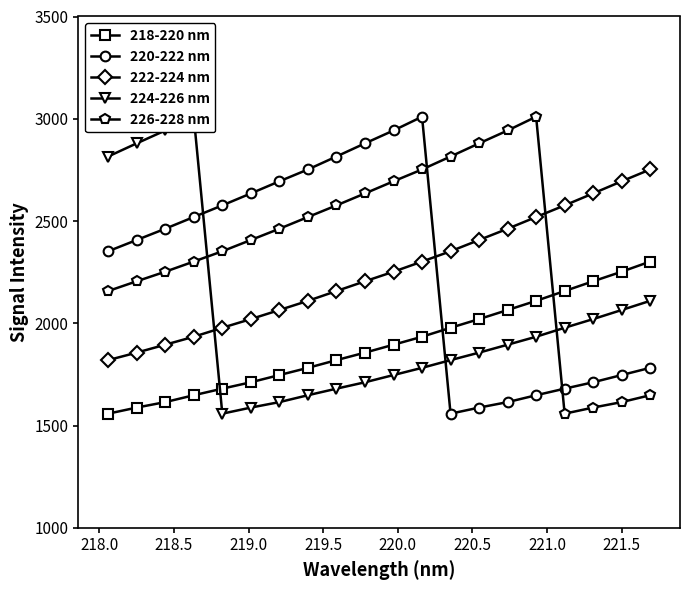

What is the greatest value displayed?

3009.9